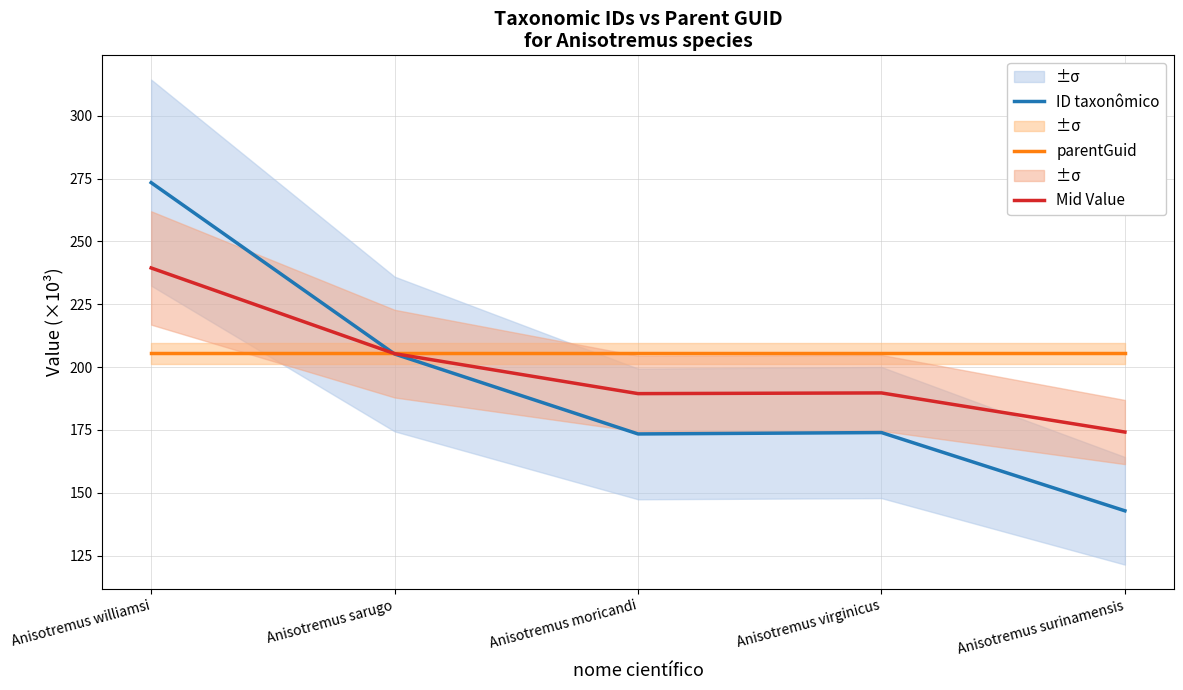

What is the sum of the ID taxonômico values at Anisotremus williamsi and Anisotremus sarugo?

478.6